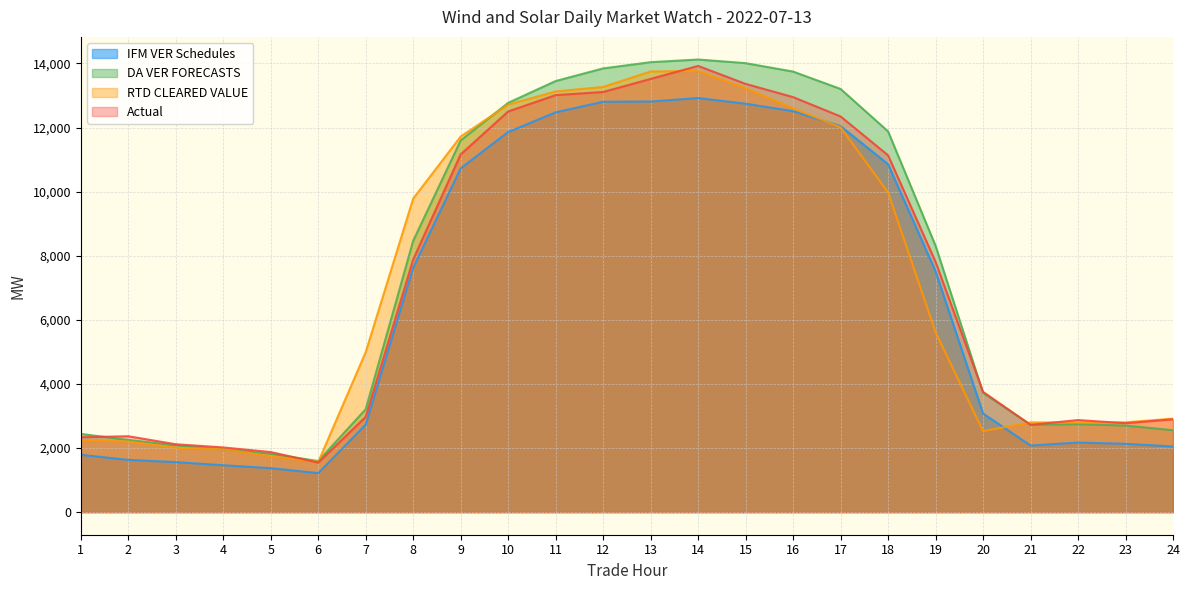

What are all the series names shown in the legend?

IFM VER Schedules, DA VER FORECASTS, RTD CLEARED VALUE, Actual